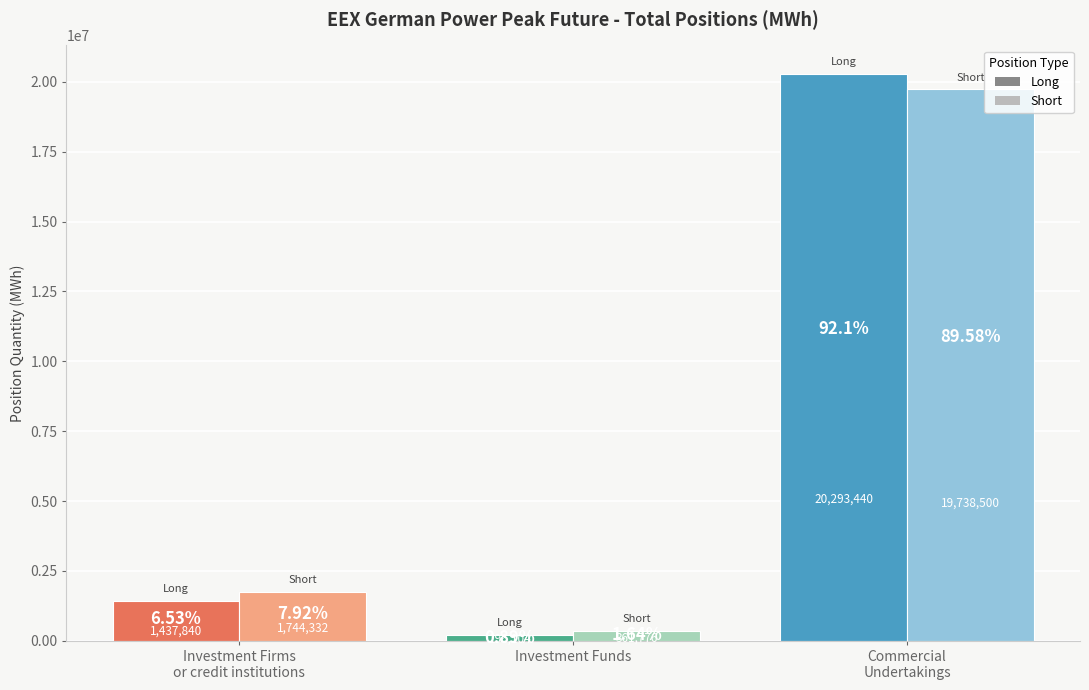

What is the spread (max minus min) of values at Investment Funds?

20097336